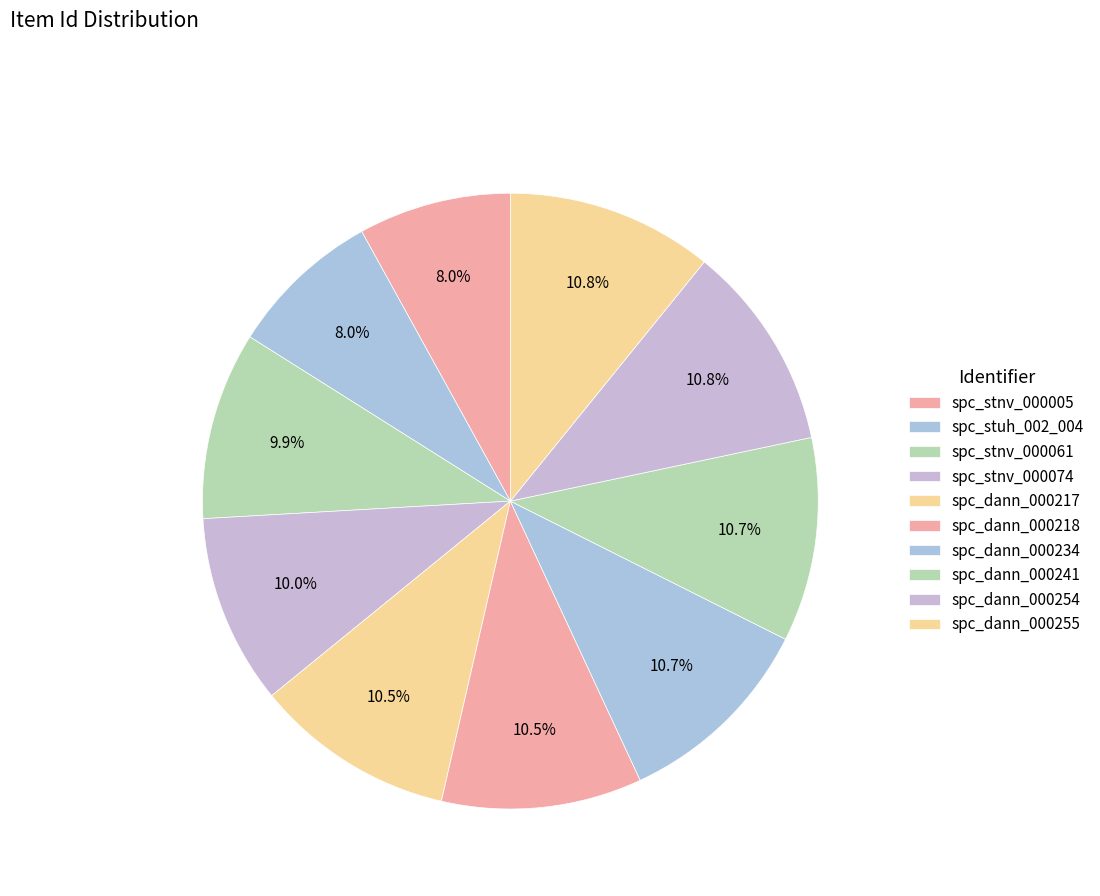

Does spc_dann_000254 represent more than half of the total?

No